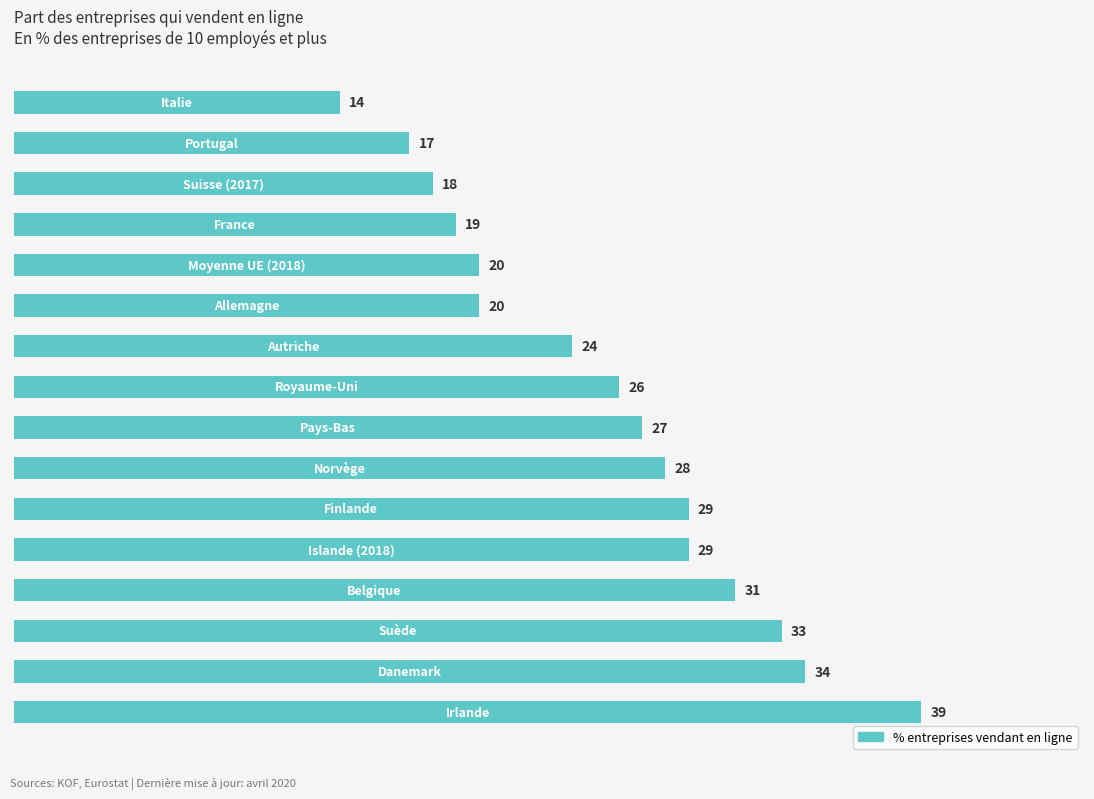

What is the difference between the second highest and minimum values?

20